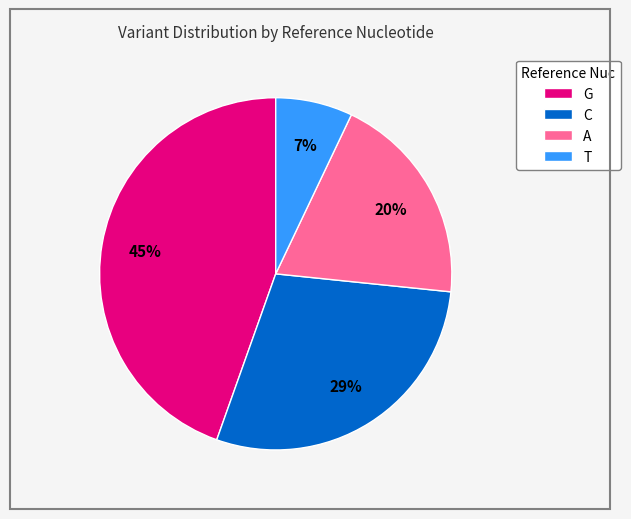

How many slices are in this pie chart?

4